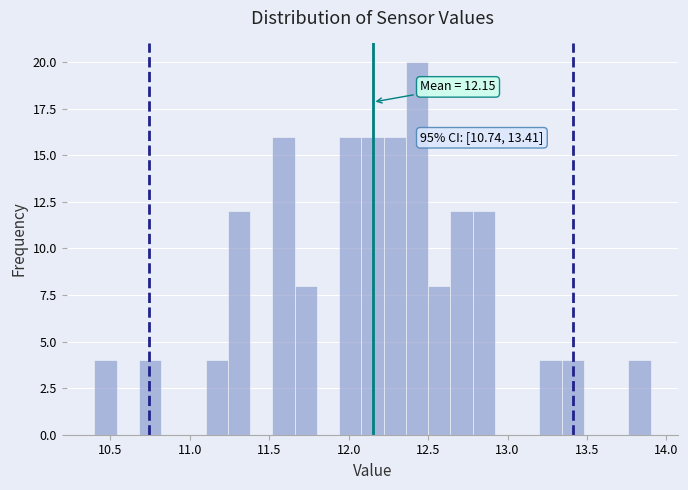

Read against the x-axis, roughly where is the centre of the tallest bar?

12.45